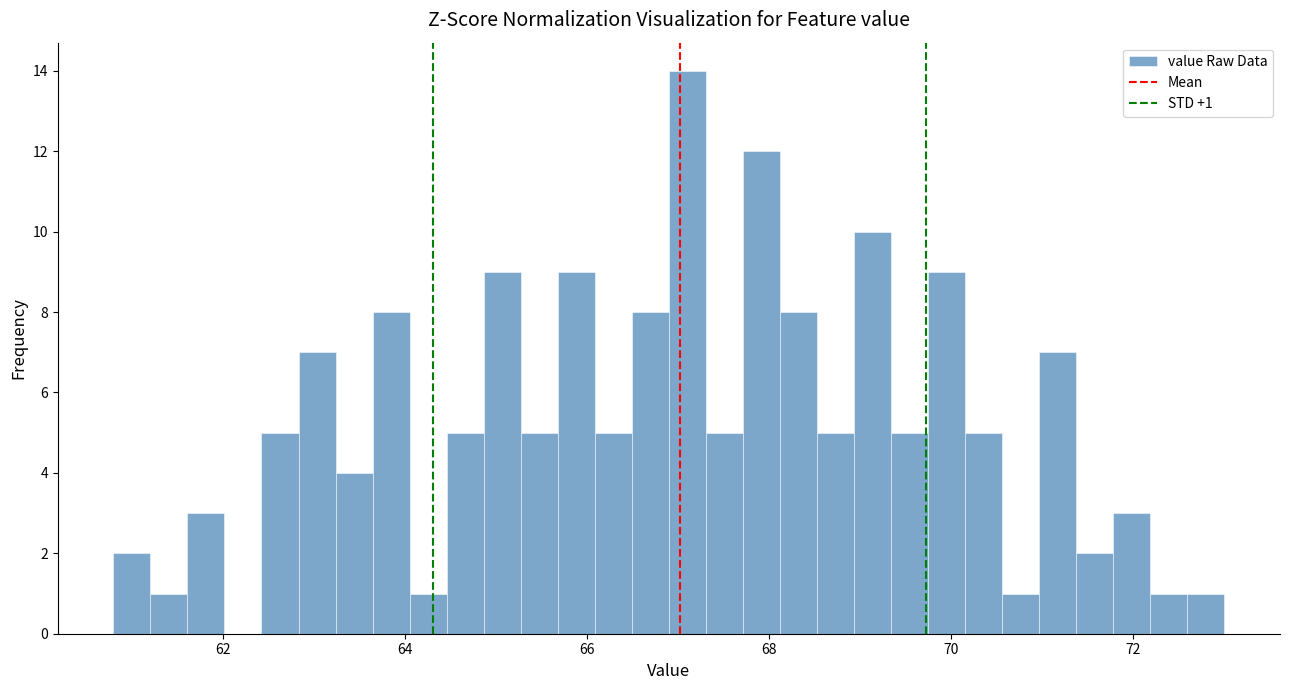

Around what value on the x-axis is the tallest bar? Give the approximate position of its centre, as read against the axis.

67.2